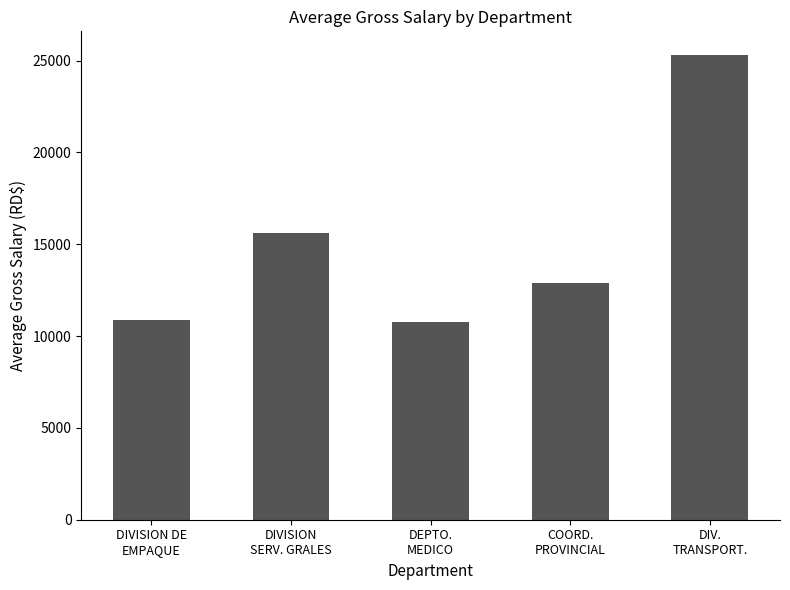

What is the minimum value shown in the chart?

10755.0